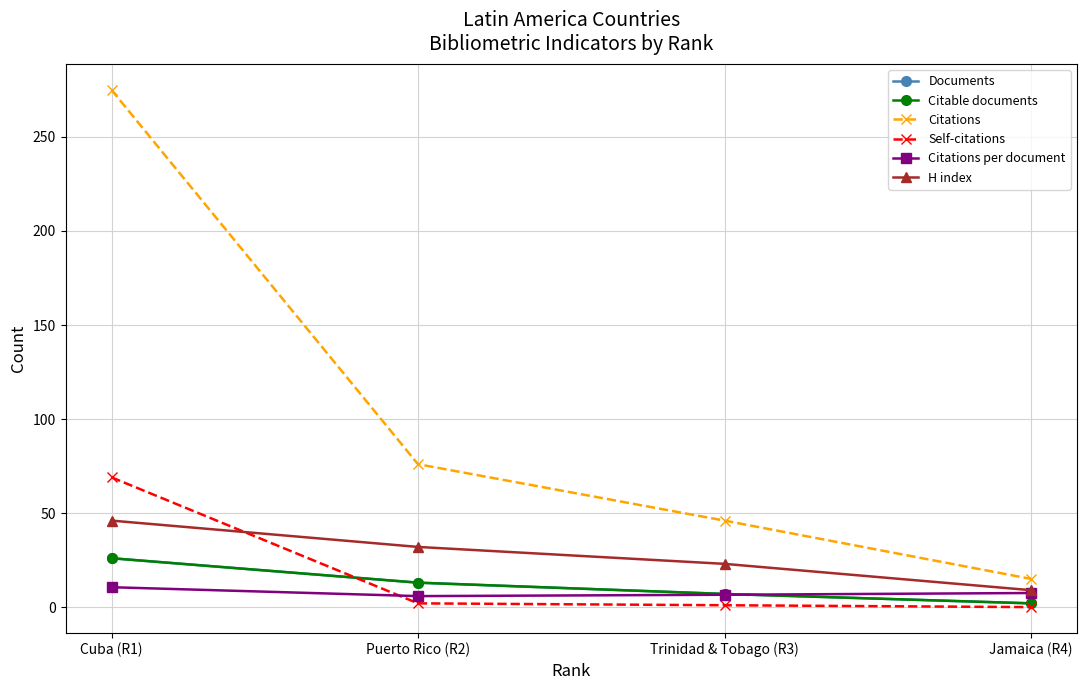

True or false: Citable documents and Documents cross at least once.

False